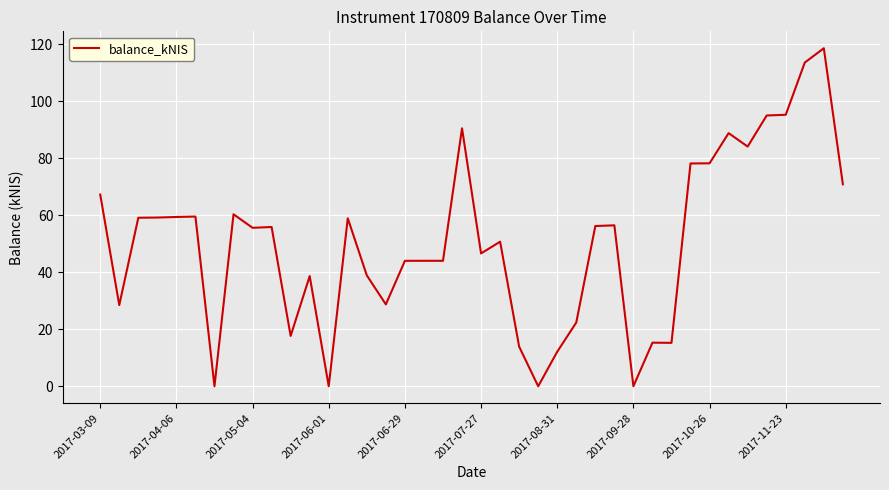

Does the chart have visible grid lines?

Yes